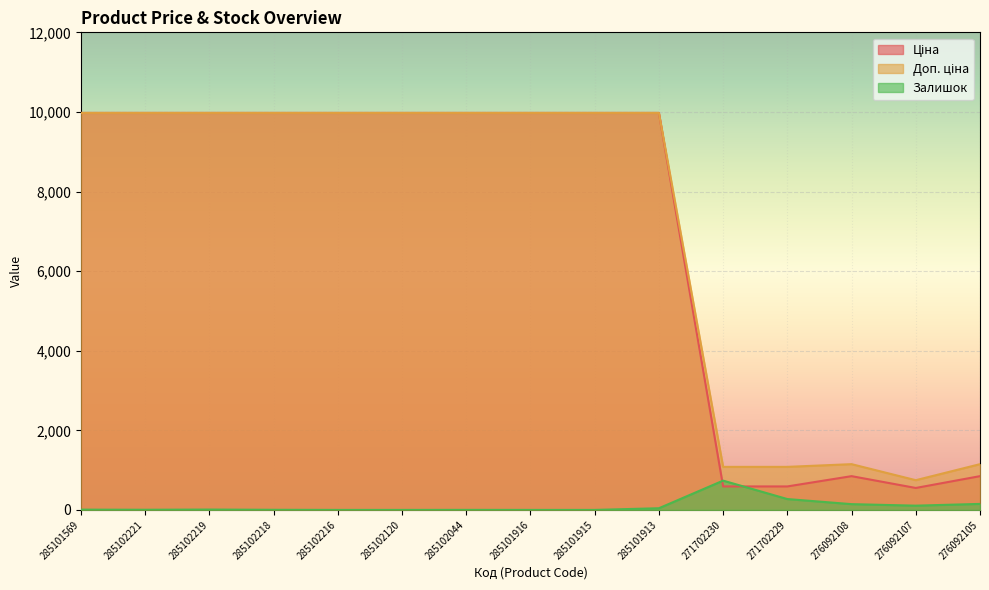

How many lines are shown in the chart?

3